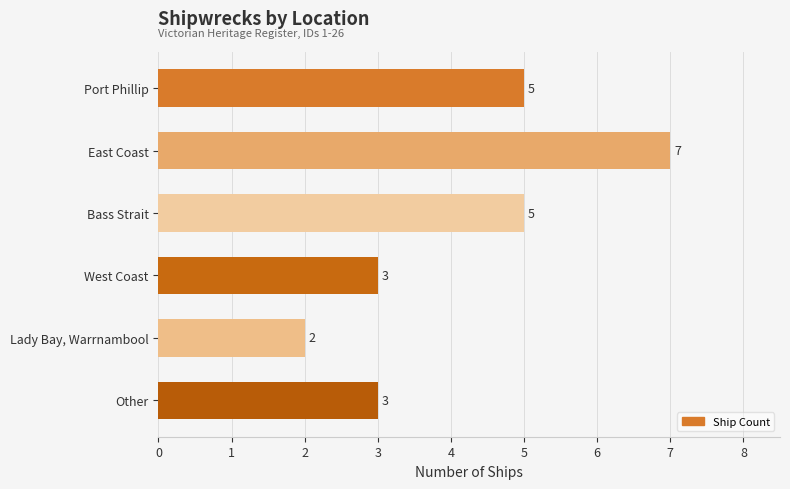

What is the sum of all values?

25